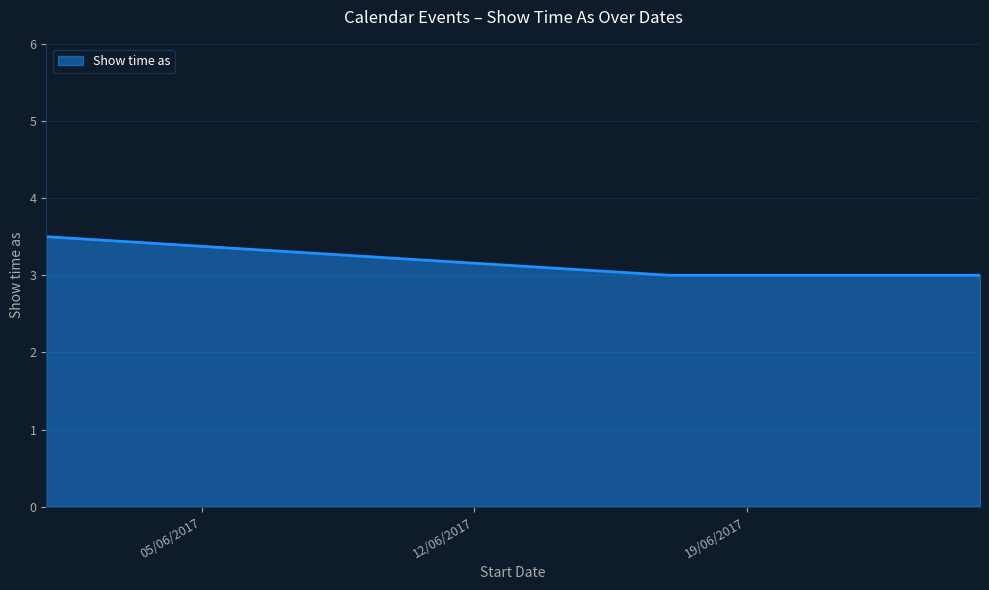

What is the difference between the maximum and minimum values?

0.5